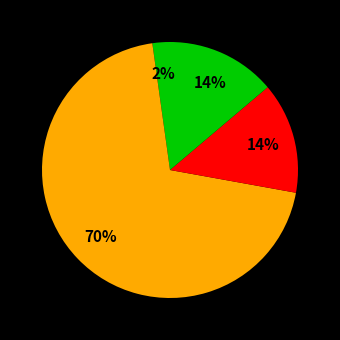

How many slices are in this pie chart?

4